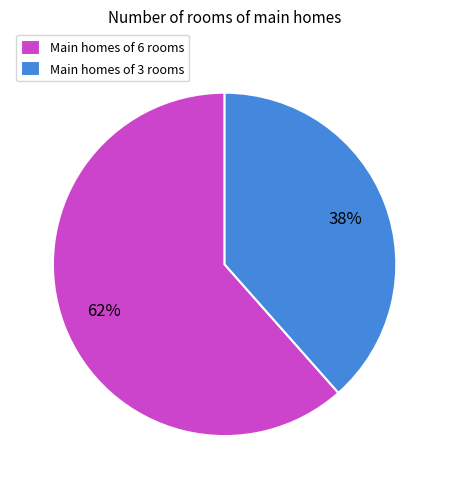

Is there a majority slice in this chart?

Yes